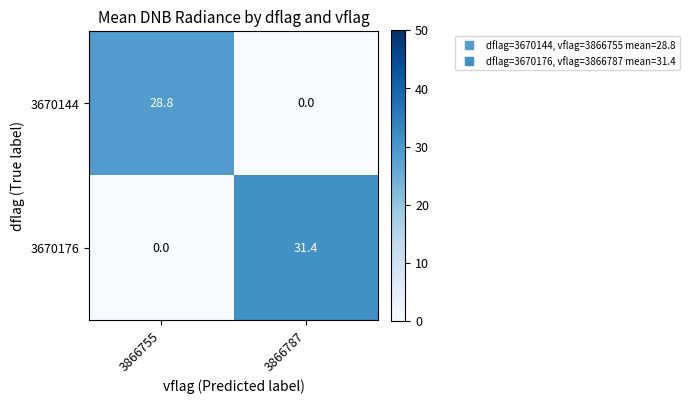

At which category does the chart reach its peak across all series?

3866787